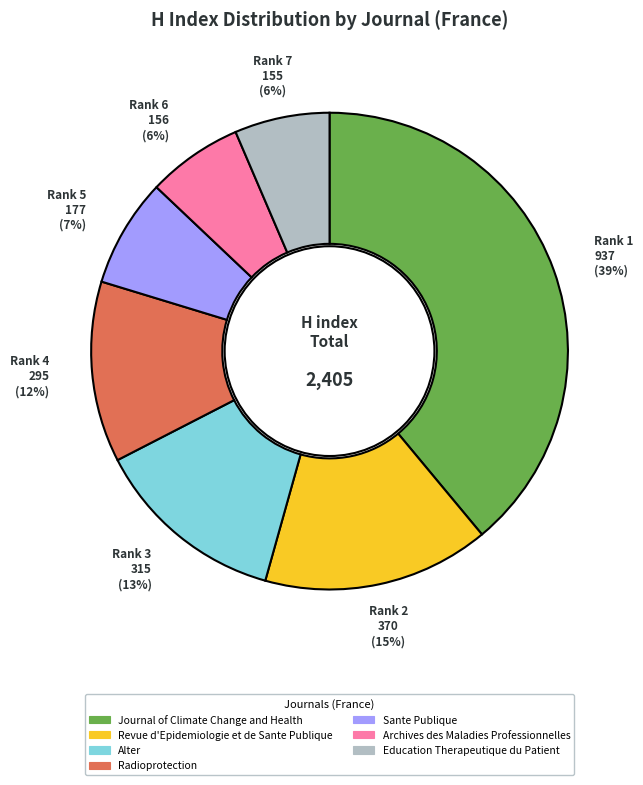

How many segments does this pie chart have?

7